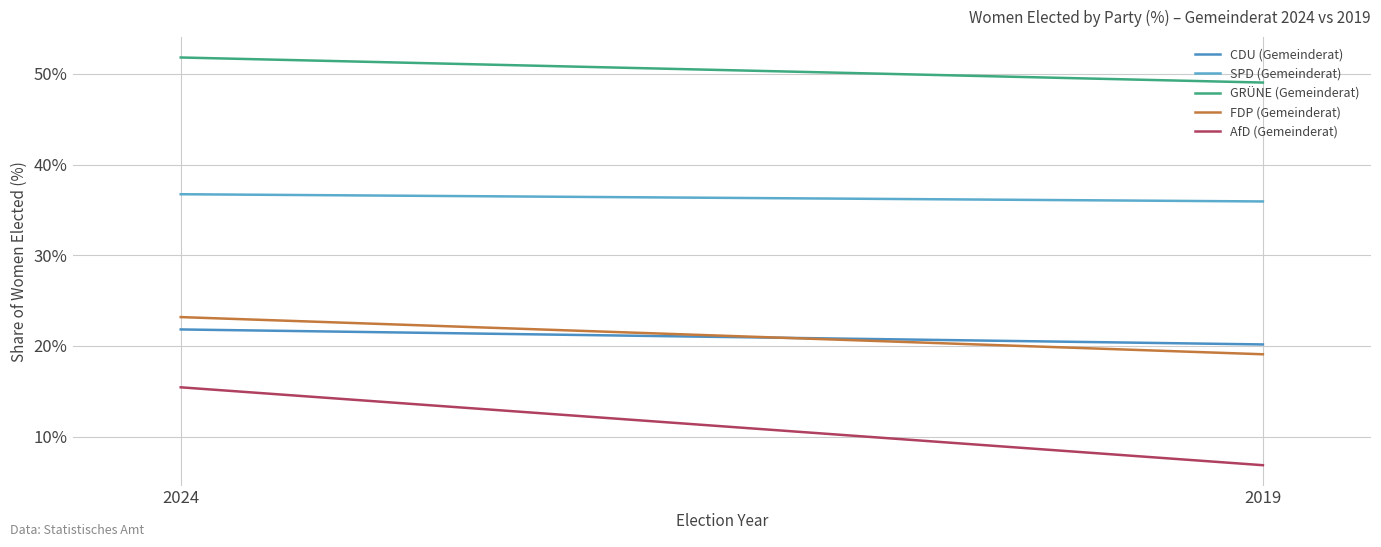

At which label does CDU (Gemeinderat) reach its minimum?

2019